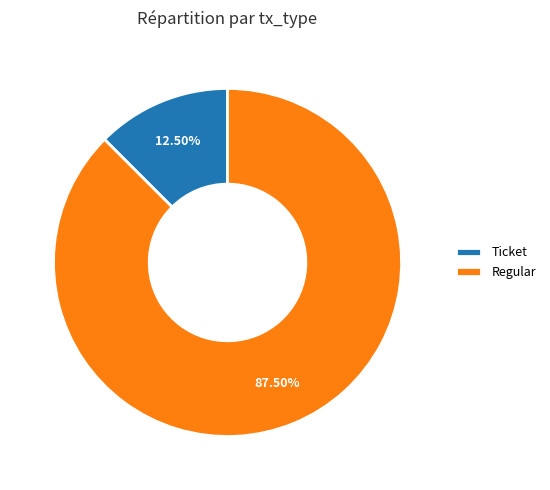

Which category has the smallest portion of the pie?

Ticket